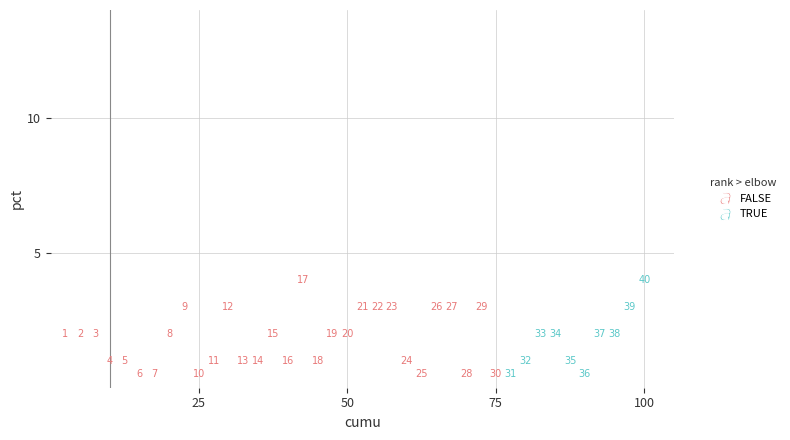

What are all the series names shown in the legend?

FALSE, TRUE